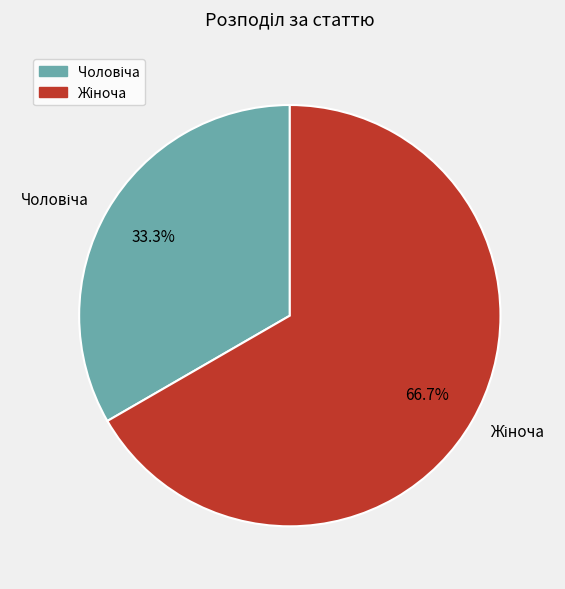

Is there any slice that represents more than half of the pie?

Yes